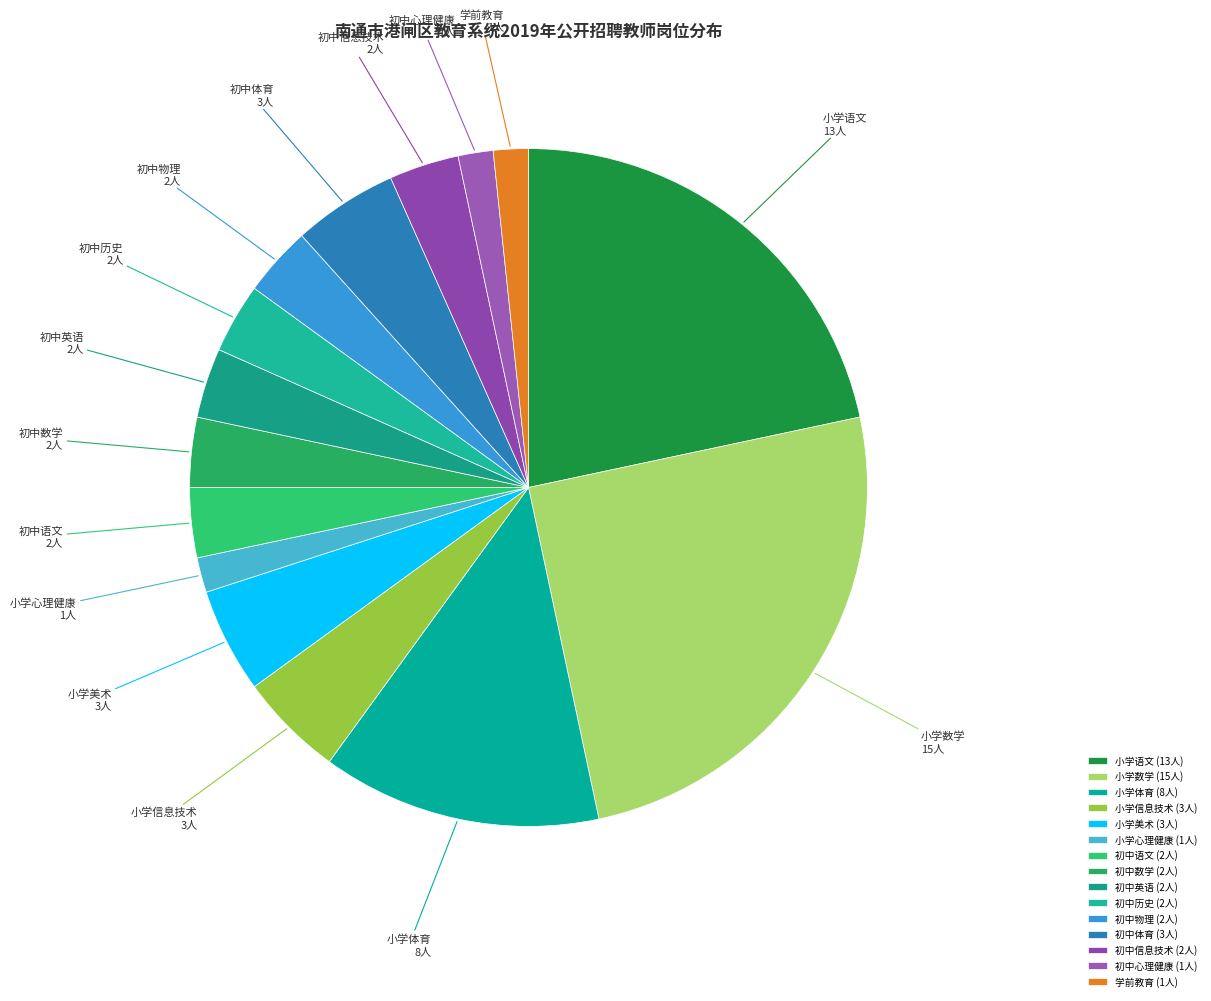

The 小学语文 slice represents 22% of the pie. True or false?

True